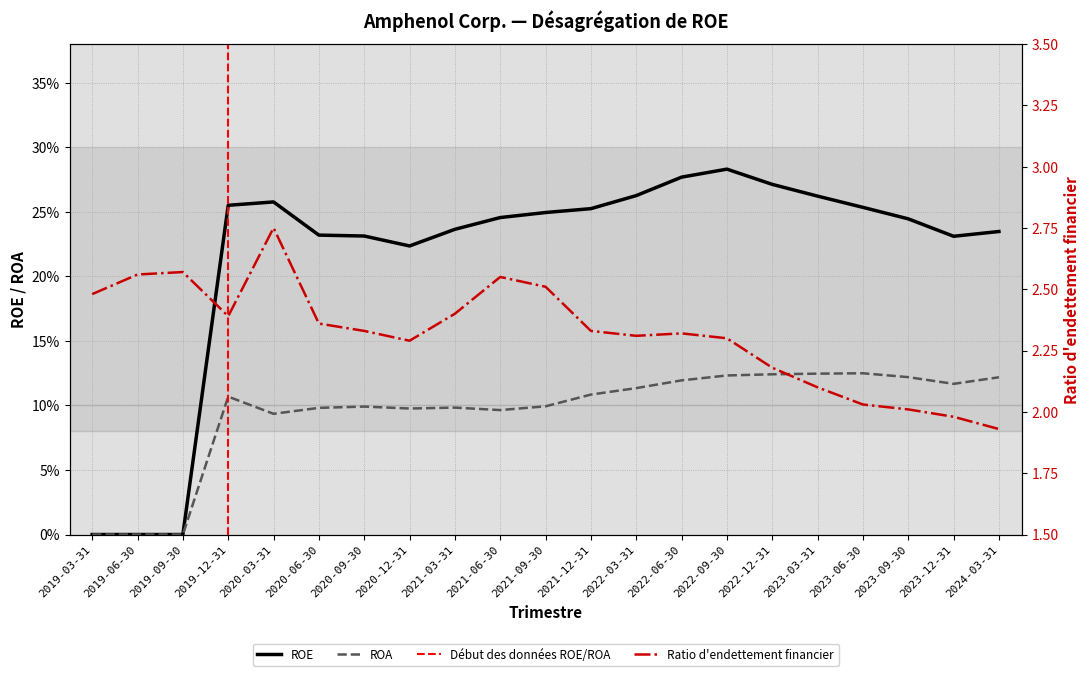

Which series has the largest range (max minus min)?

Ratio d'endettement financier